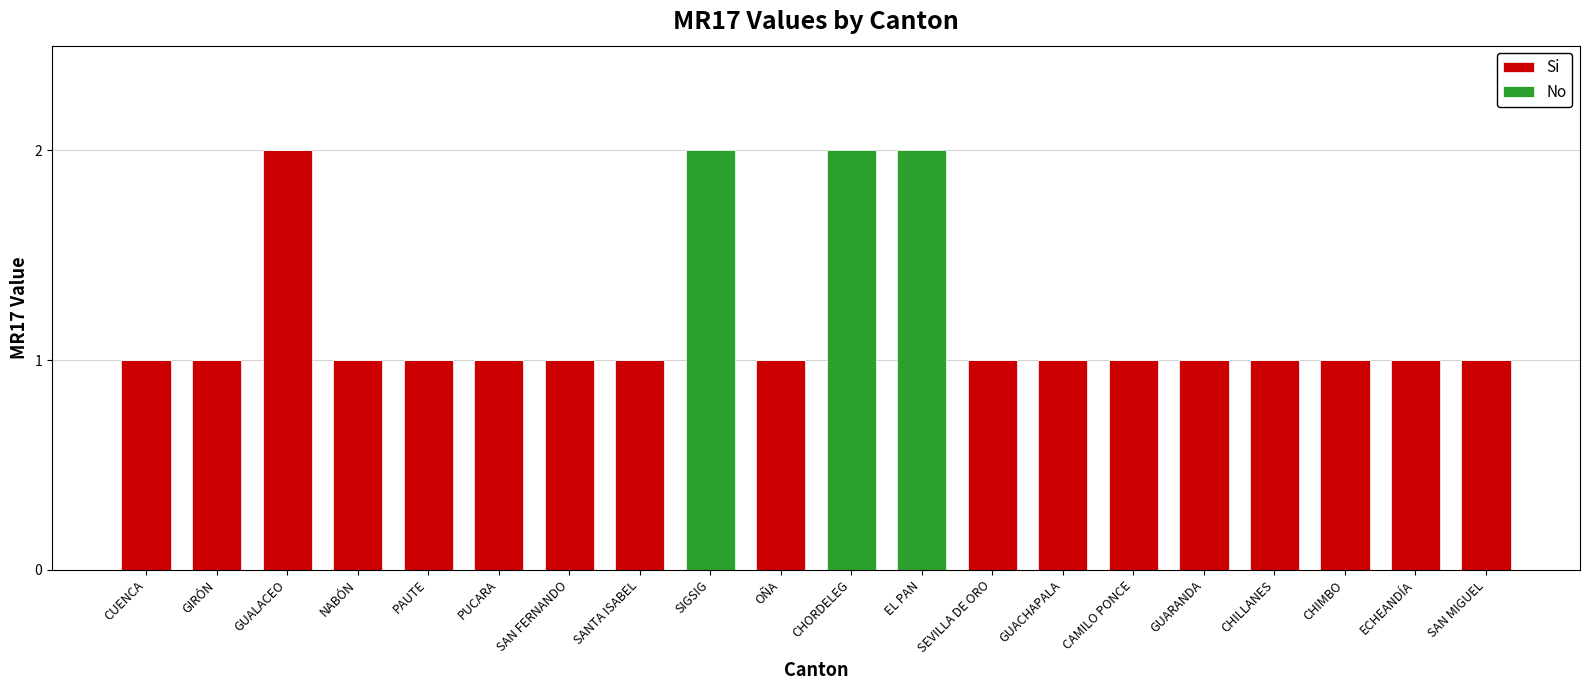

Which category has the highest value in the Si series?

GUALACEO